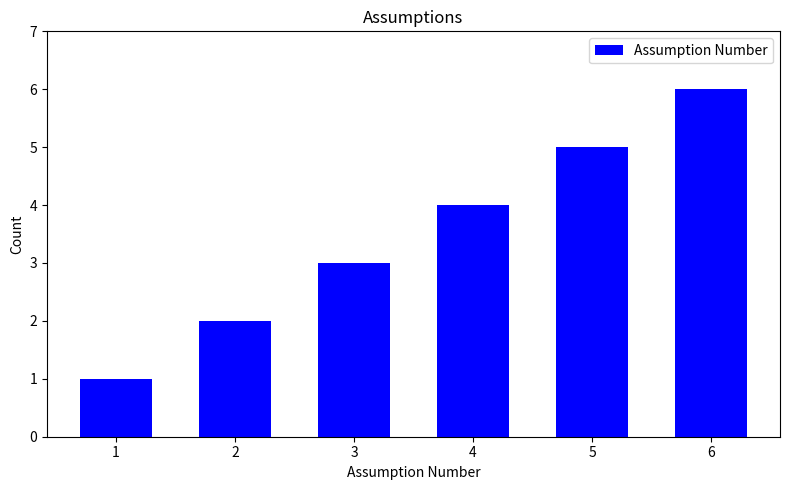

Reading left to right, extract all data points from this chart.

1=1	2=2	3=3	4=4	5=5	6=6